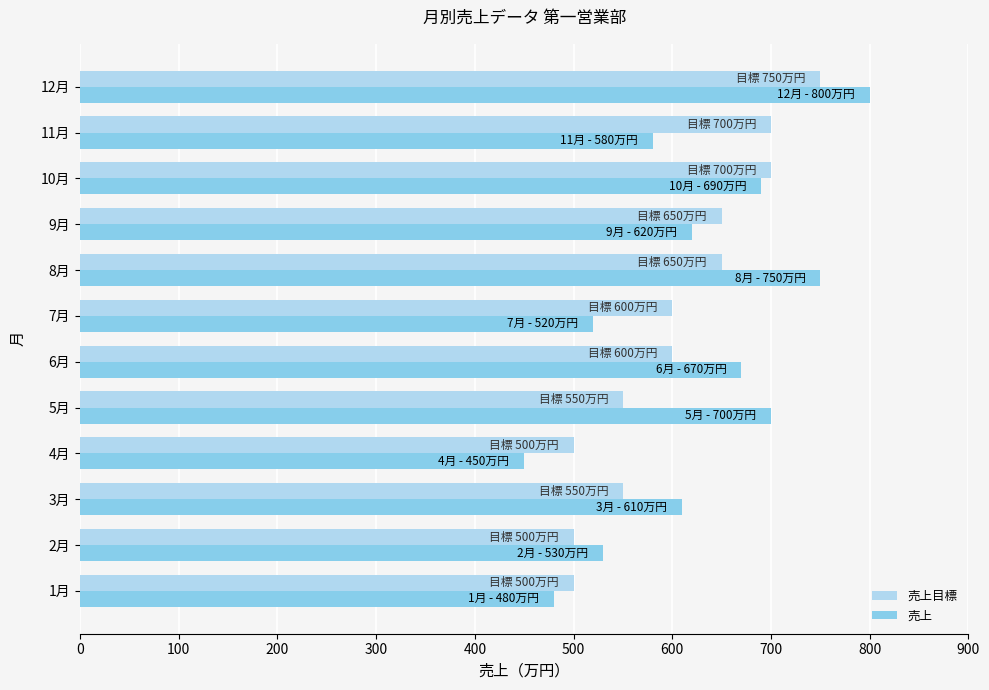

Rank the series by their average value, from highest to lowest.

売上, 売上目標